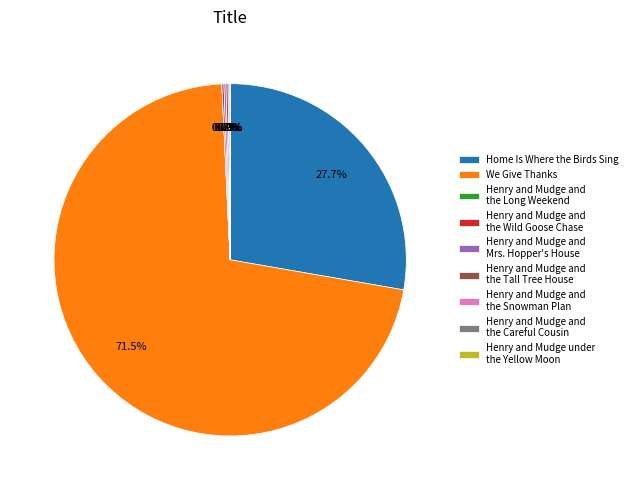

What portion of the pie excludes We Give Thanks?

28.5%